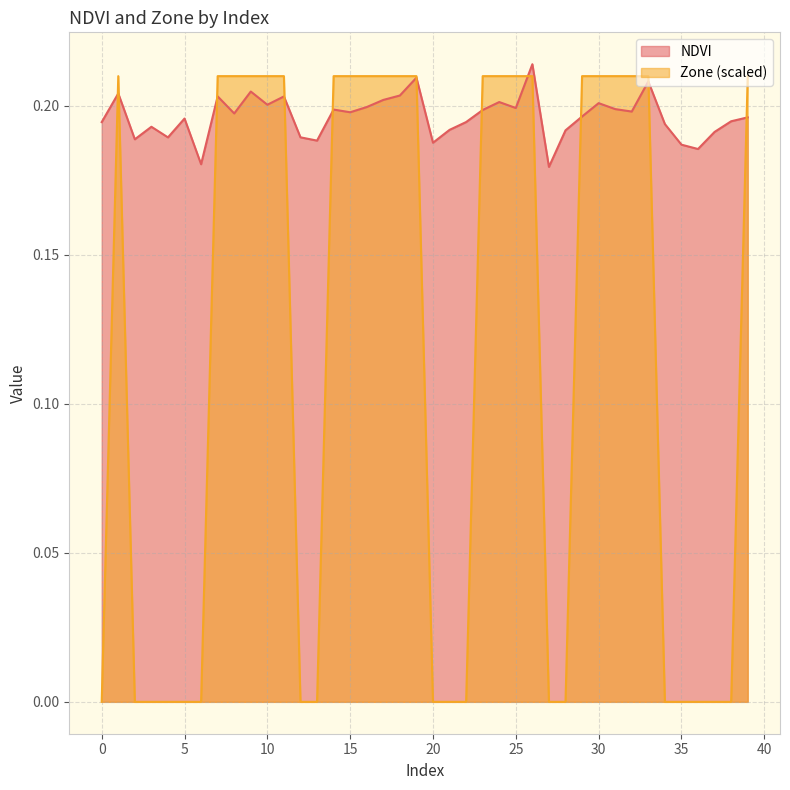

What is the total value across all series at 19?

0.4